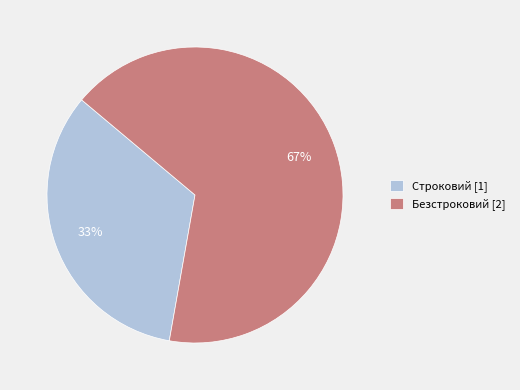

To the nearest percent, what portion does Строковий represent?

33%